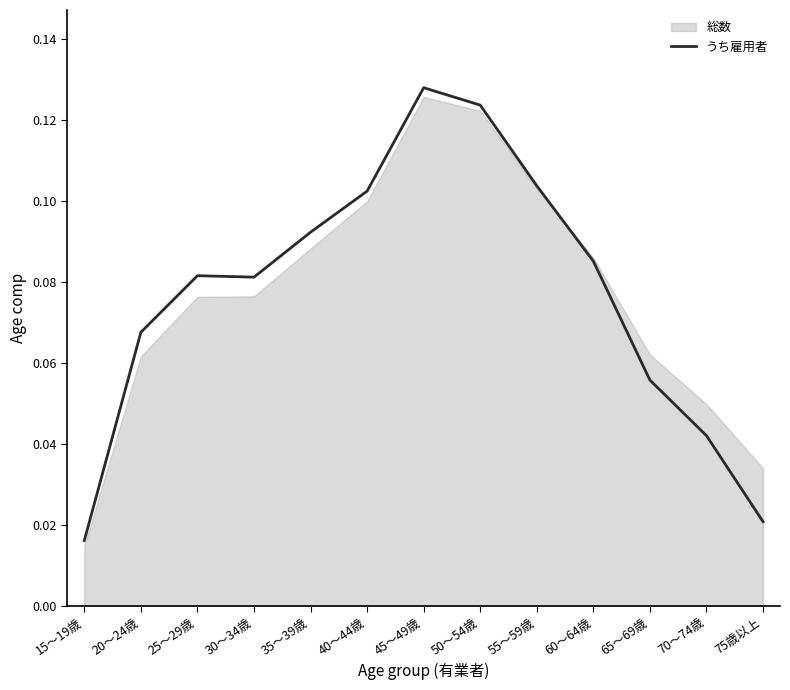

Reading right to left, transcribe all the data shown in this chart.

0.0	0.0	0.1	0.1	0.1	0.1	0.1	0.1	0.1	0.1	0.1	0.1	0.0